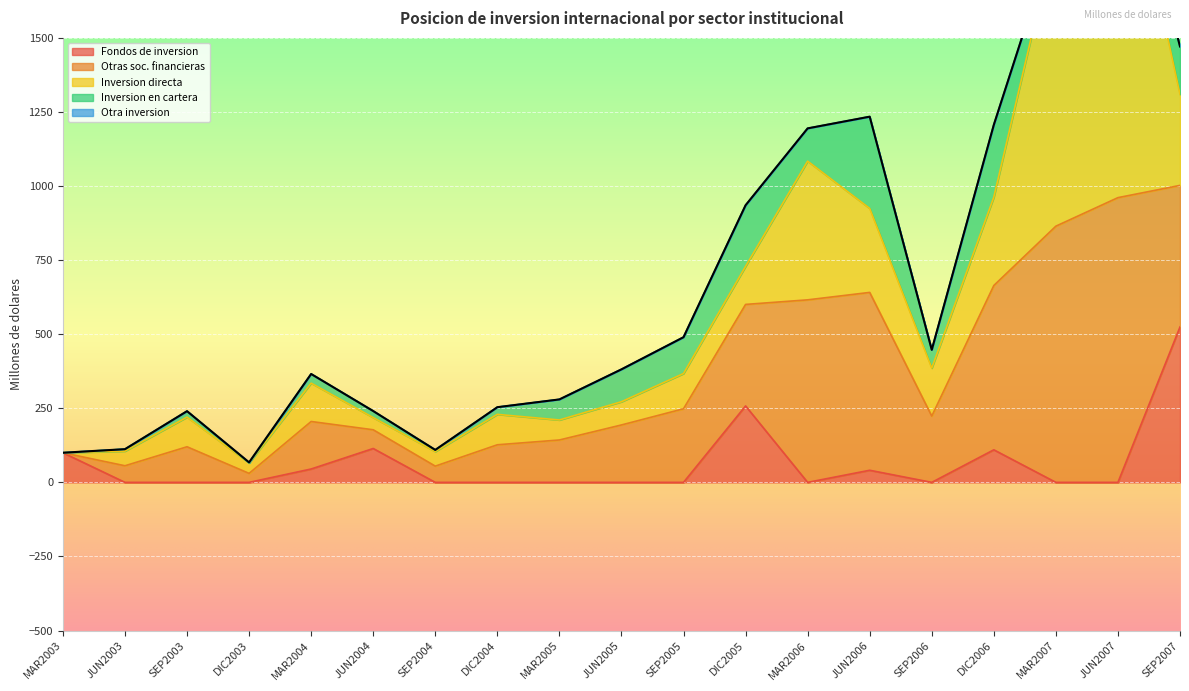

What is the highest value of the Fondos de inversion series?

524.5